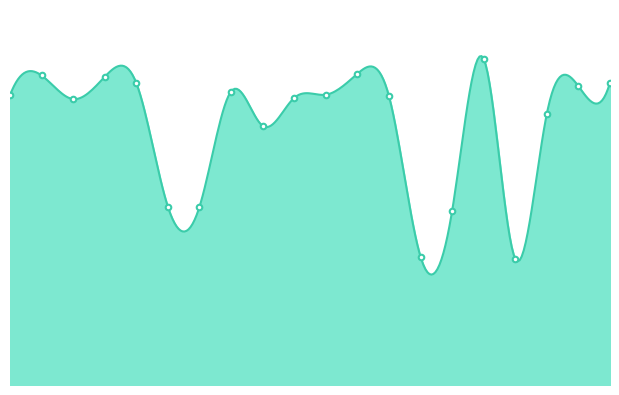

List the labels in order of % privately rented value, largest first.

Crichel, Edmondsham, Shapwick, Cranborne, Pamphill, Gussage All Saints, Horton, Hinton, Gussage St. Michael, Sturminster Marshall, Chalbury, Ferndown Town, Verwood, Alderholt, Holt, Lytchett Matravers, Corfe Mullen, West Moors, Colehill, St. Leonards and St. Ives